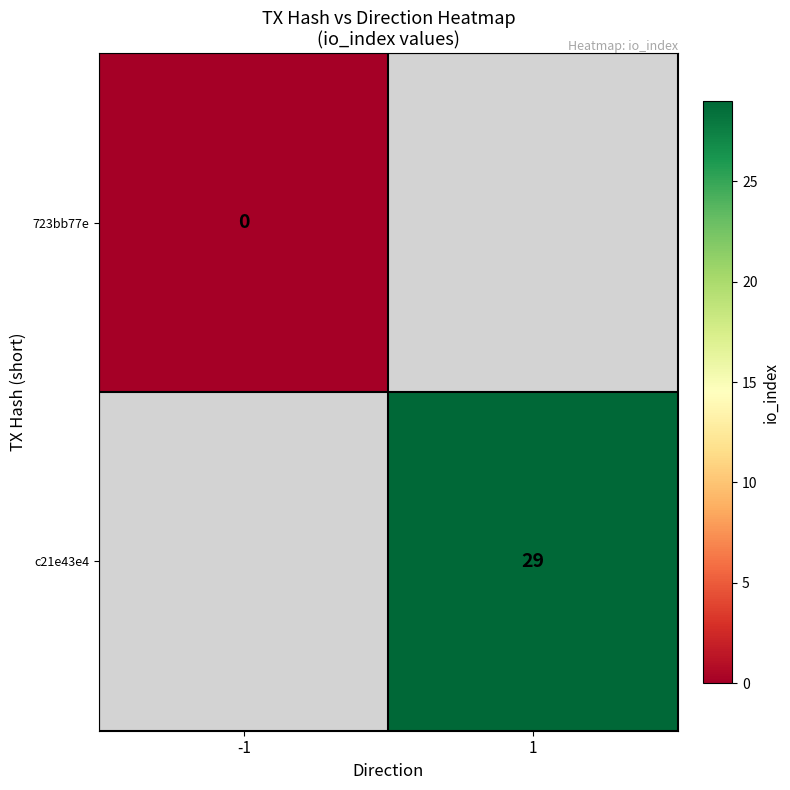

True or false: c21e43e4 has a value of 29 at 1.

True